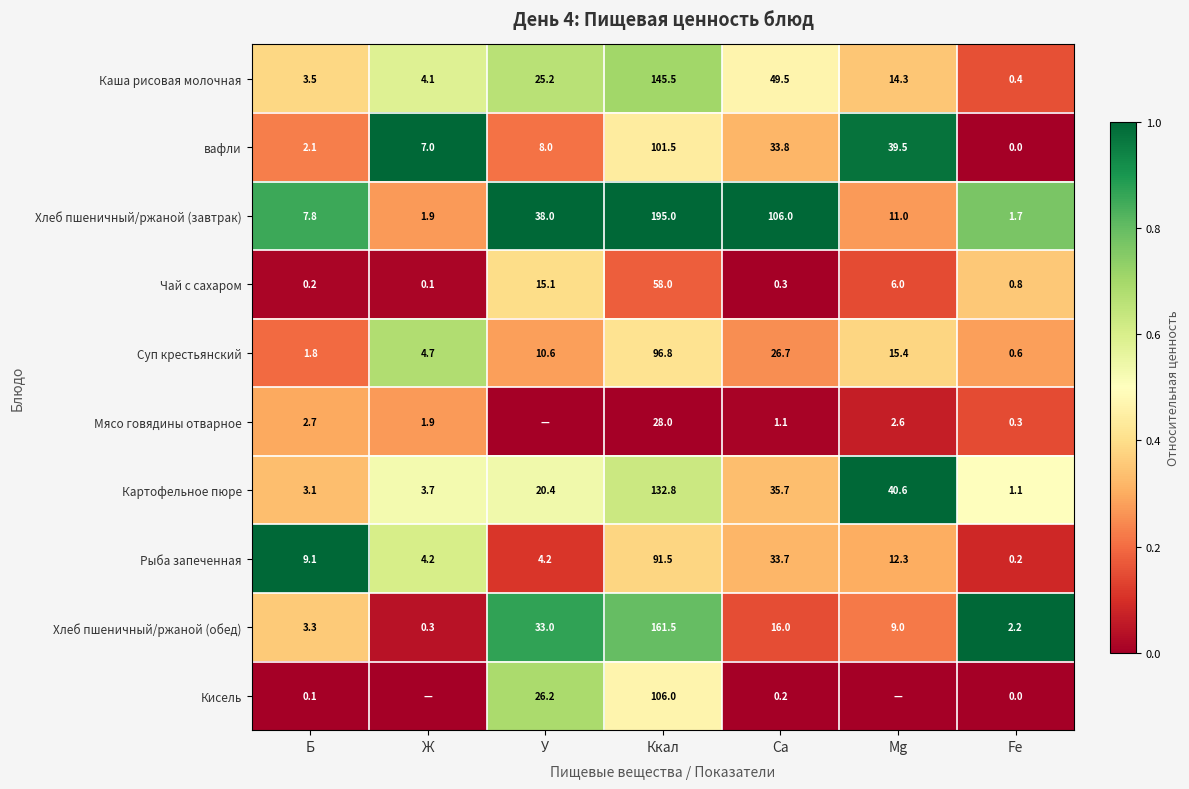

What is the spread (max minus min) of values at Fe?

2.2